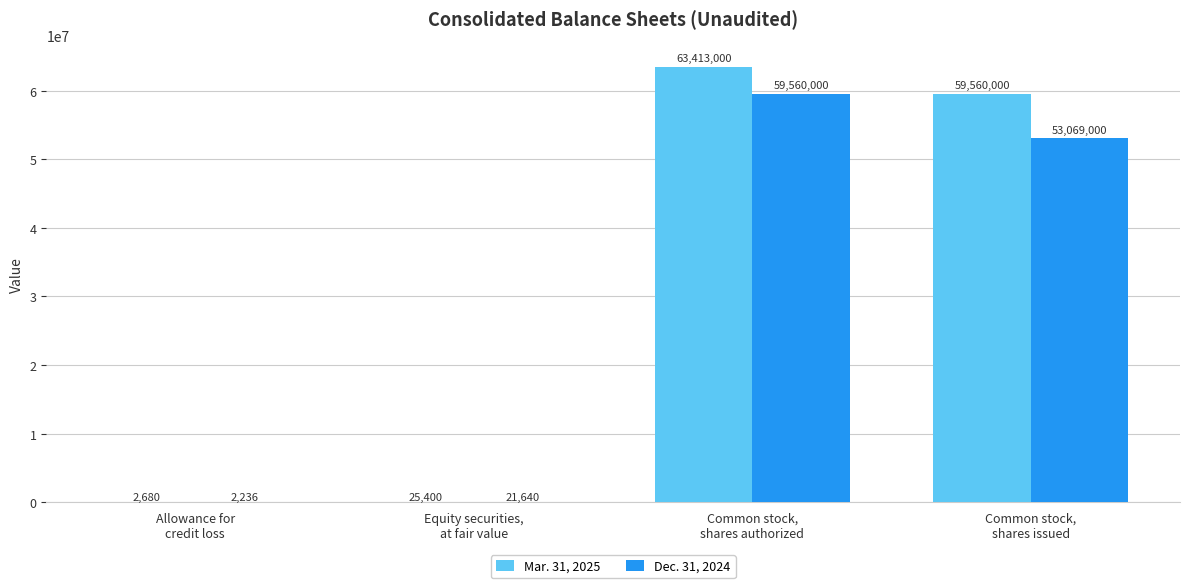

What is the sum of all Dec. 31, 2024 values?

112652876